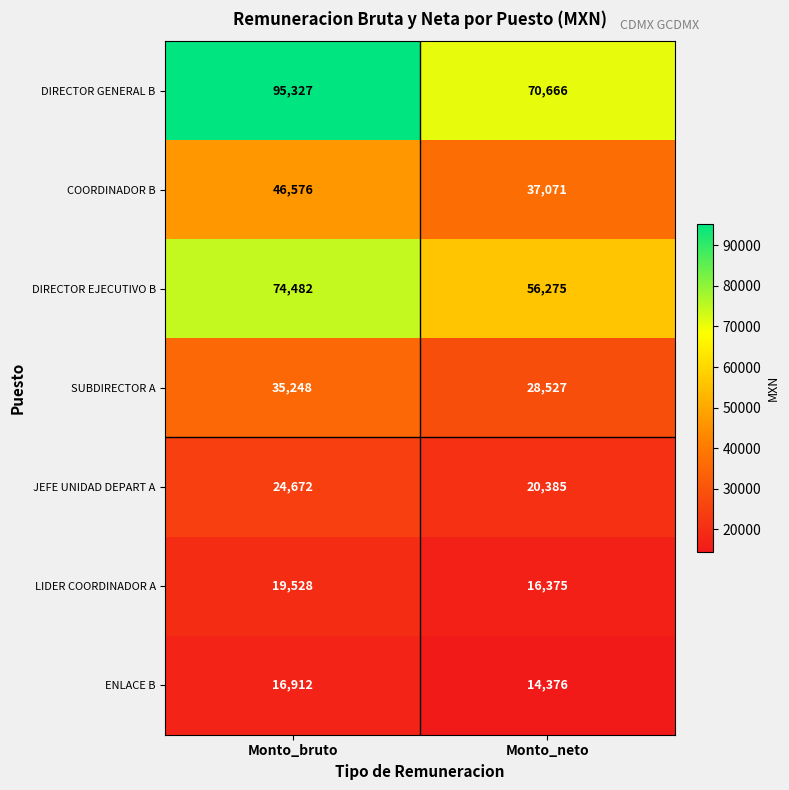

Read the DIRECTOR GENERAL B value at Monto_neto.

70666